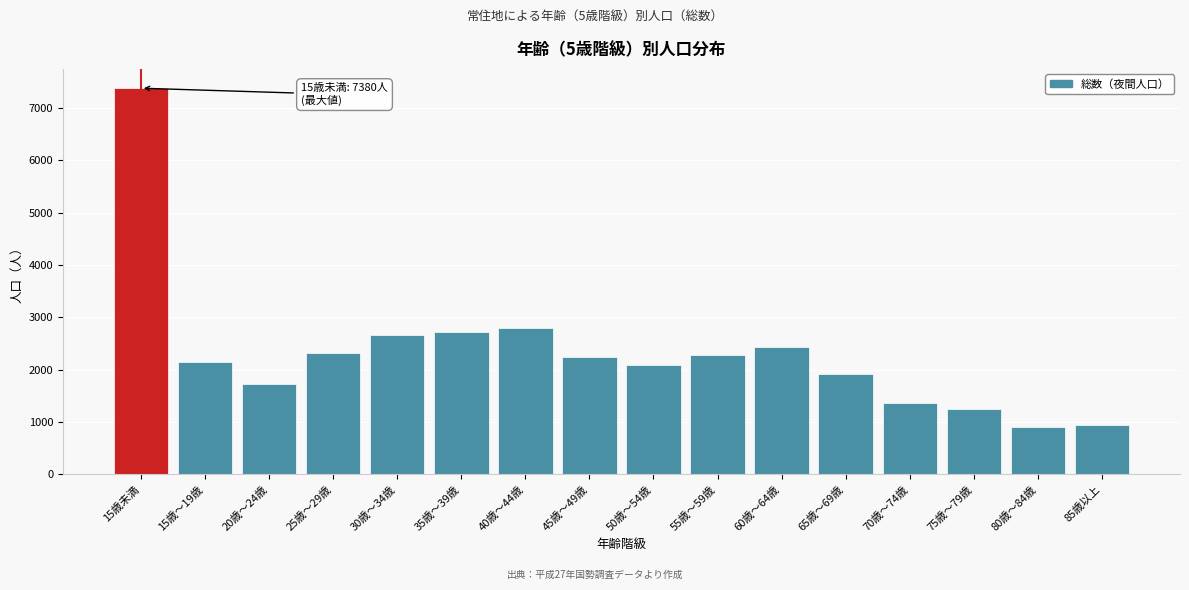

What is the ratio of the value at 65歳～69歳 to the value at 15歳未満?

0.3